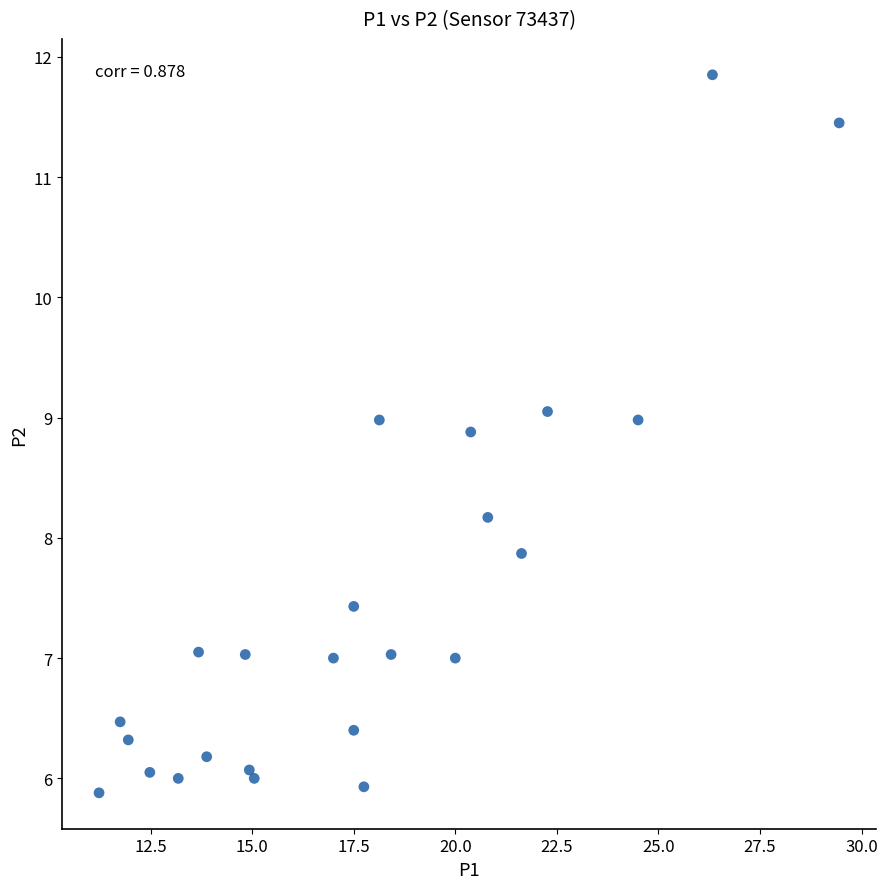

What is the range of Y values (max minus min)?

6.0